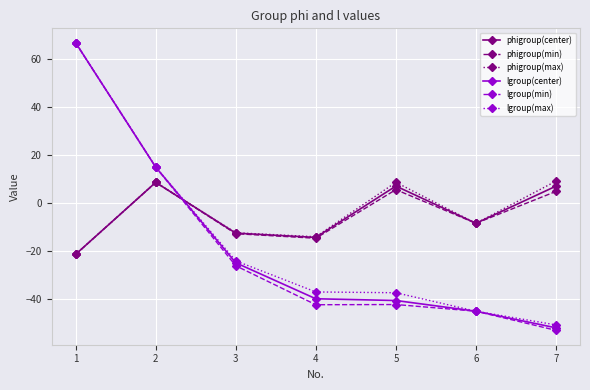

Does the chart have visible grid lines?

Yes